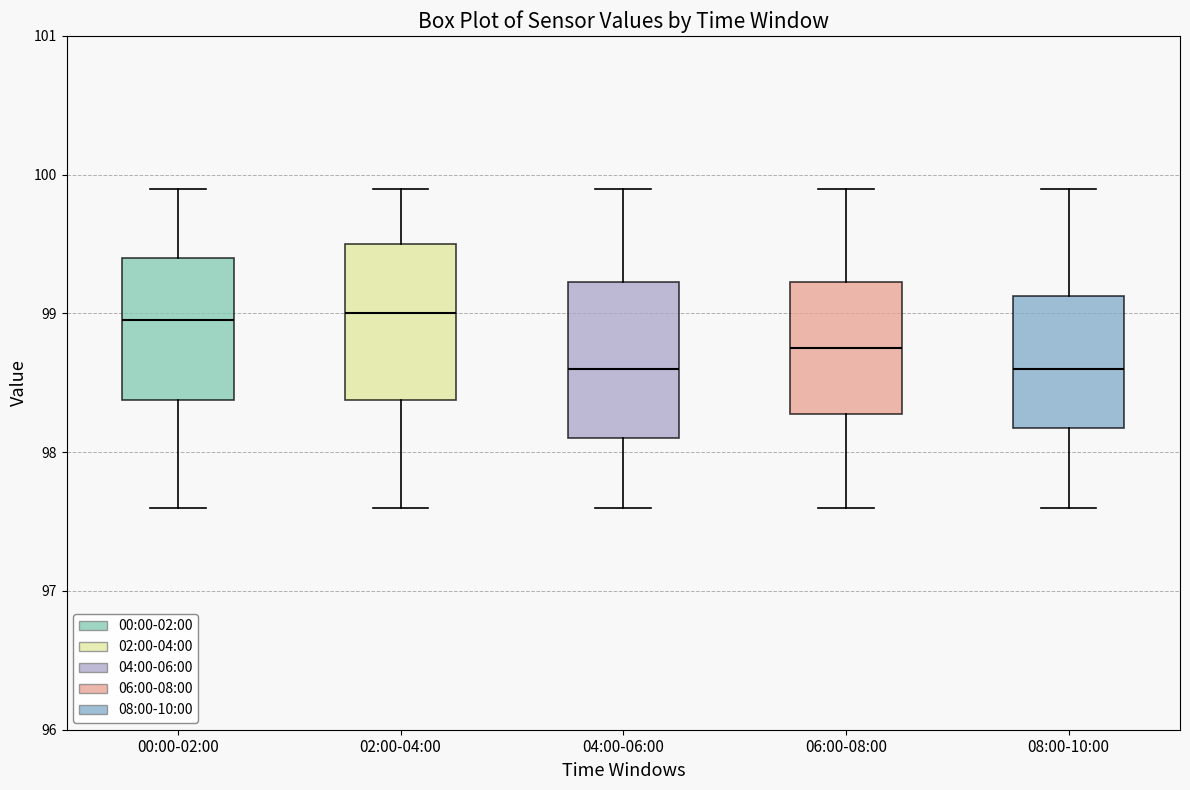

Where does the upper whisker of the box for 04:00-06:00 end on the y-axis? The values are not printed on the chart, so give them approximately, as read against the axis.

99.9